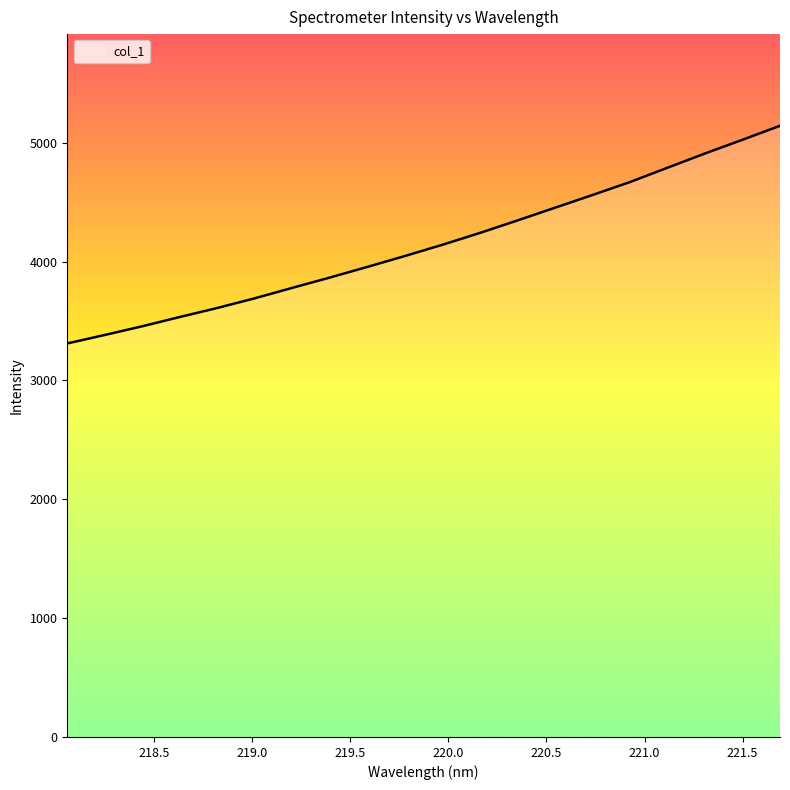

What is the minimum value shown in the chart?

3311.5